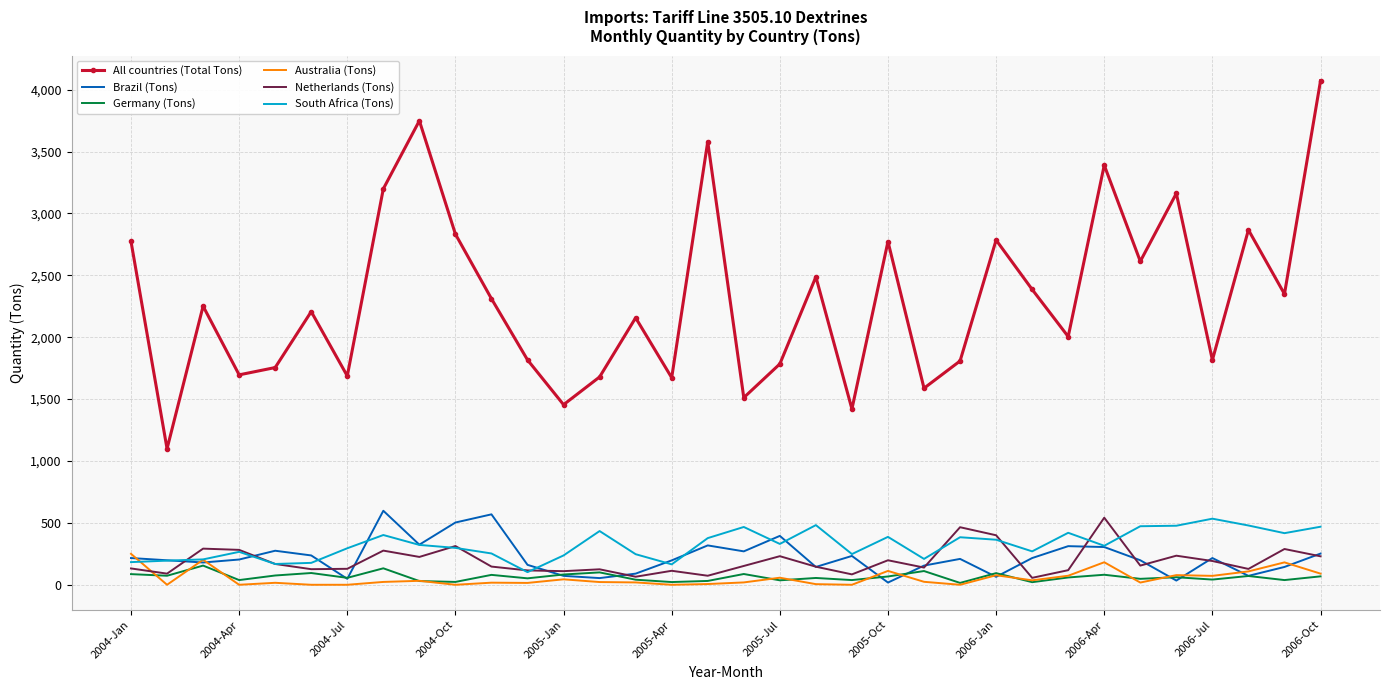

True or false: South Africa (Tons) has more than 1 points higher than both neighbors.

True